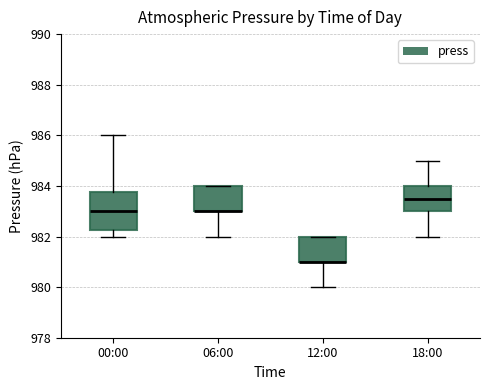

Where is the lower edge of the box for 12:00 on the y-axis? The values are not printed on the chart, so give them approximately, as read against the axis.

981.0